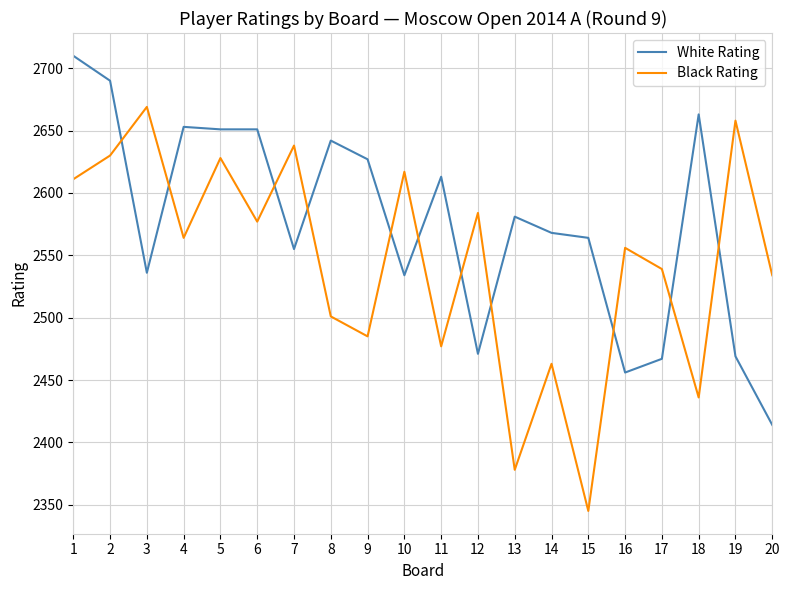

True or false: White Rating has a value of 2564 at 15.

True